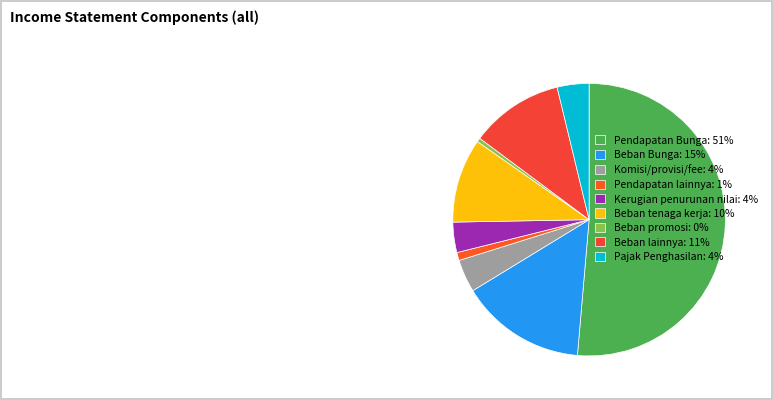

What is the majority slice?

Pendapatan Bunga: 51%